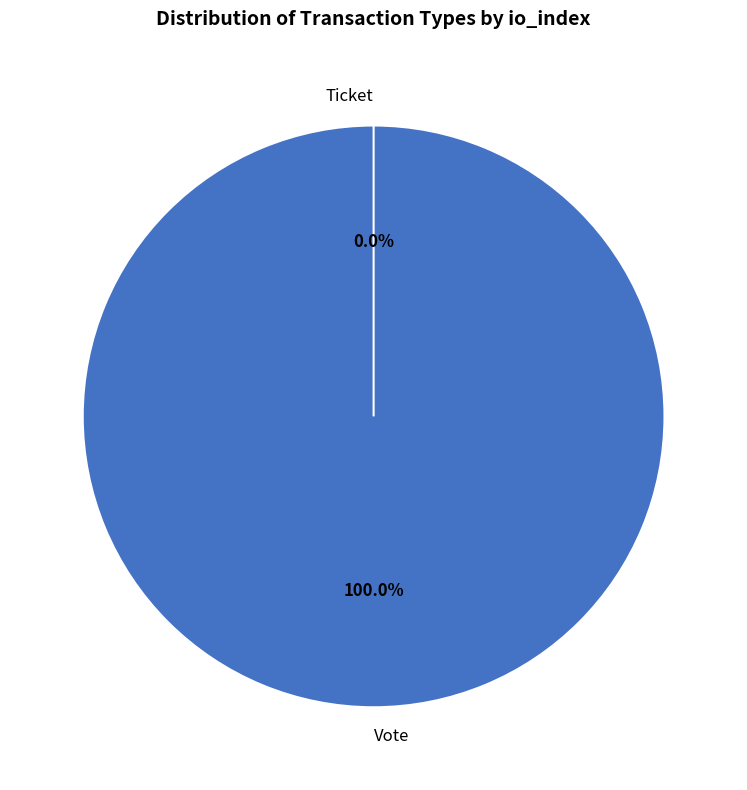

What is the largest slice in the pie chart?

Vote